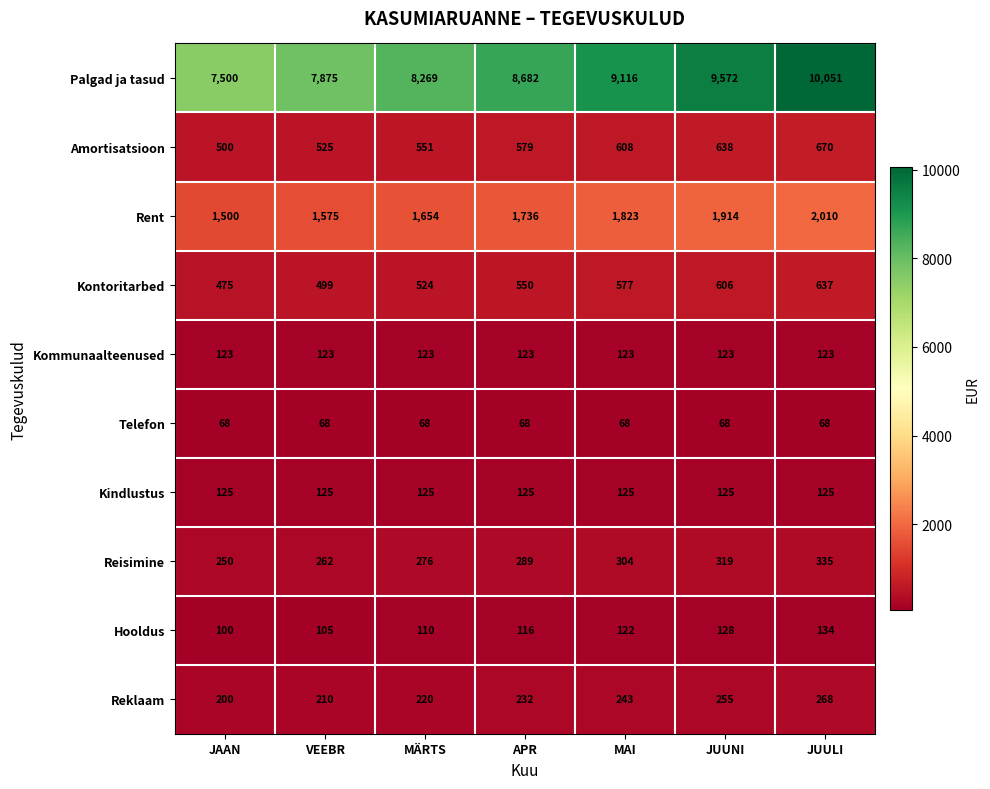

At which label is Palgad ja tasud closest to 8775?

APR